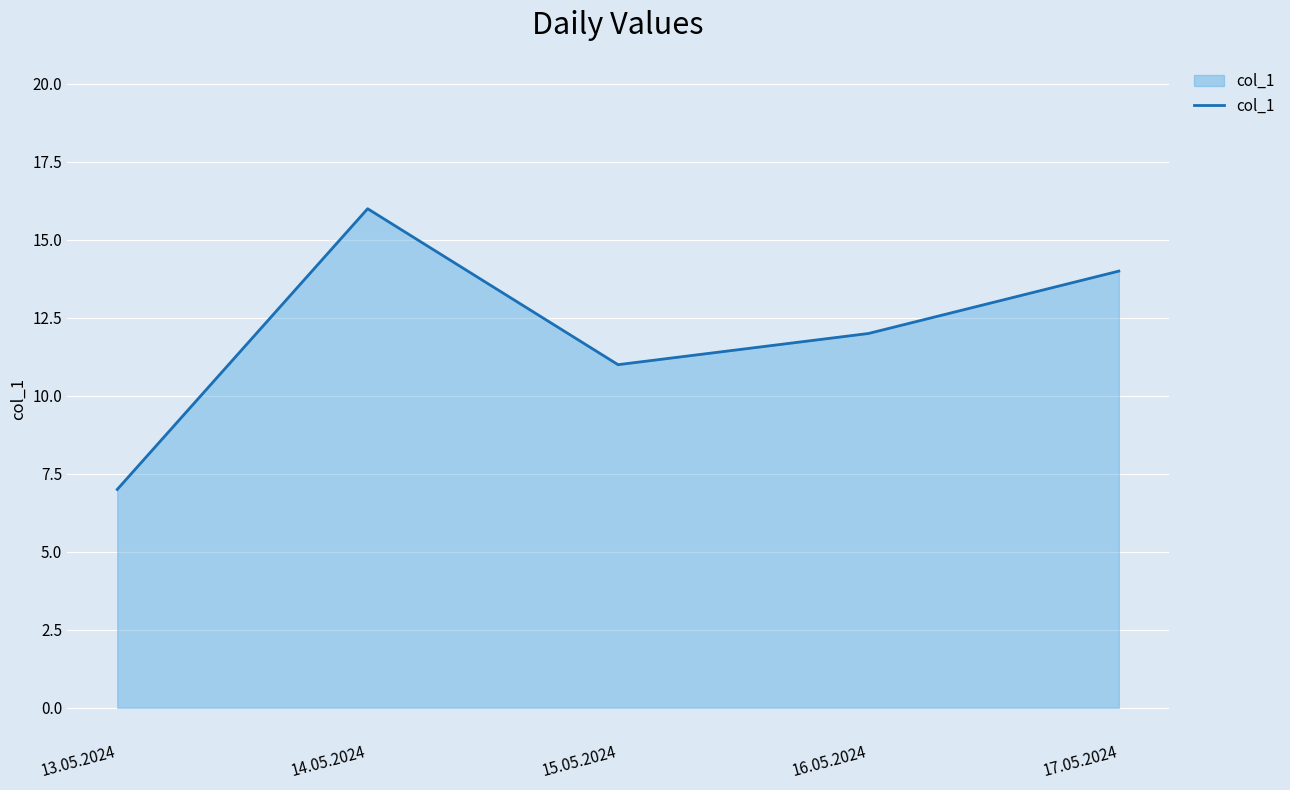

The chart shows a value of 14 at 17.05.2024. True or false?

True